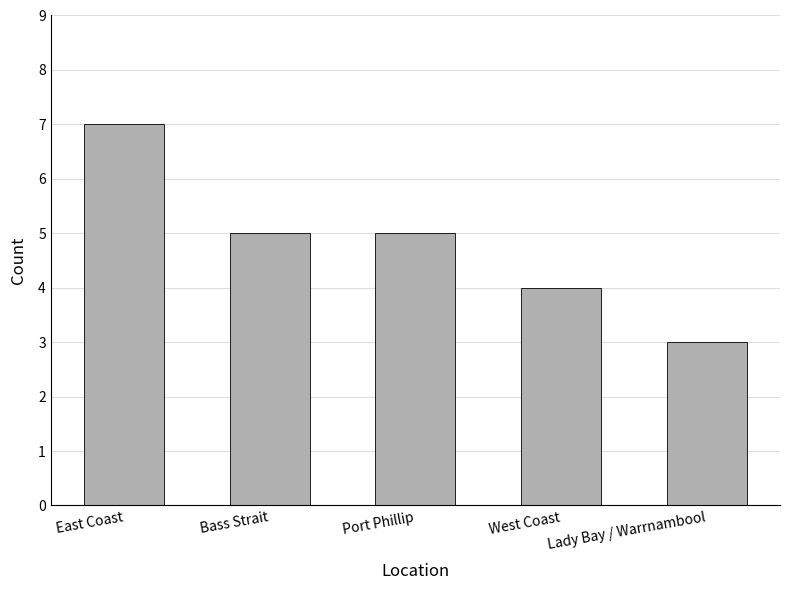

What is the sum of the values at West Coast and Port Phillip?

9